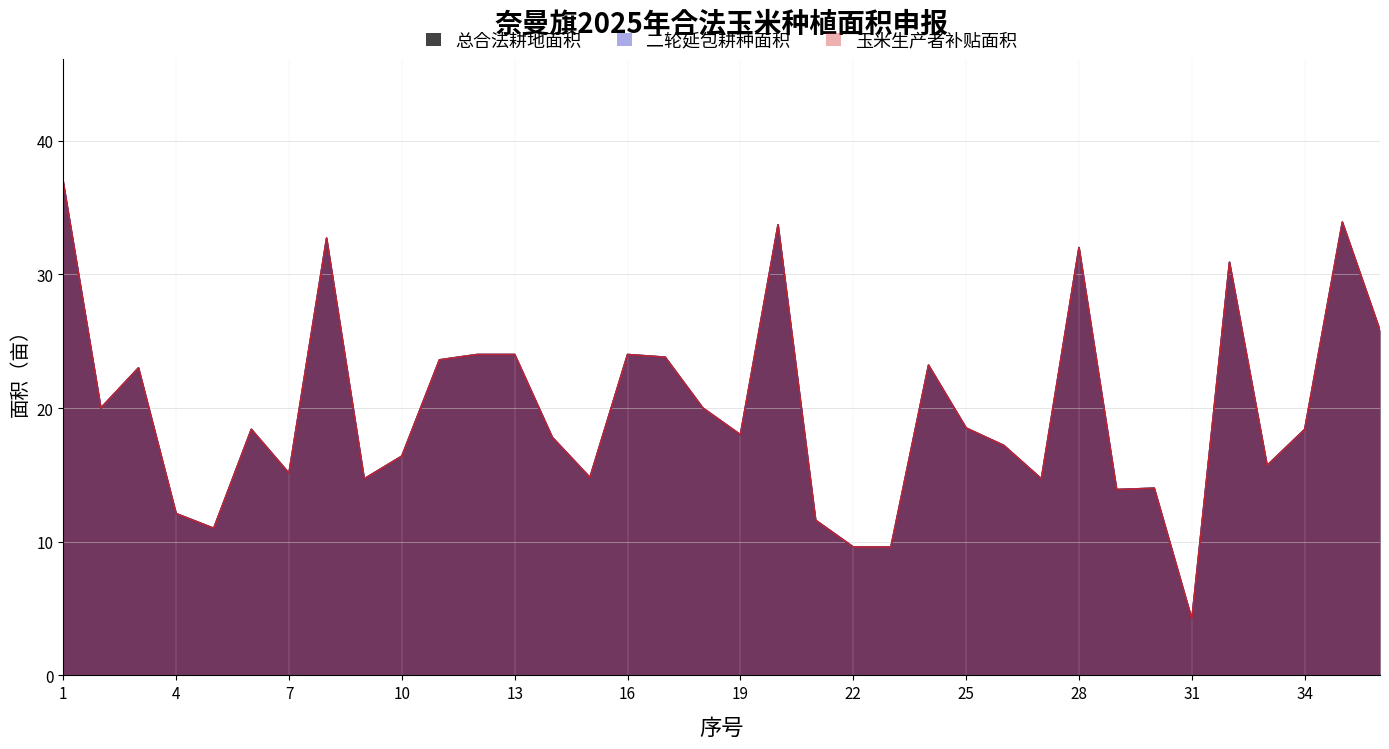

How many distinct data groups are displayed?

3